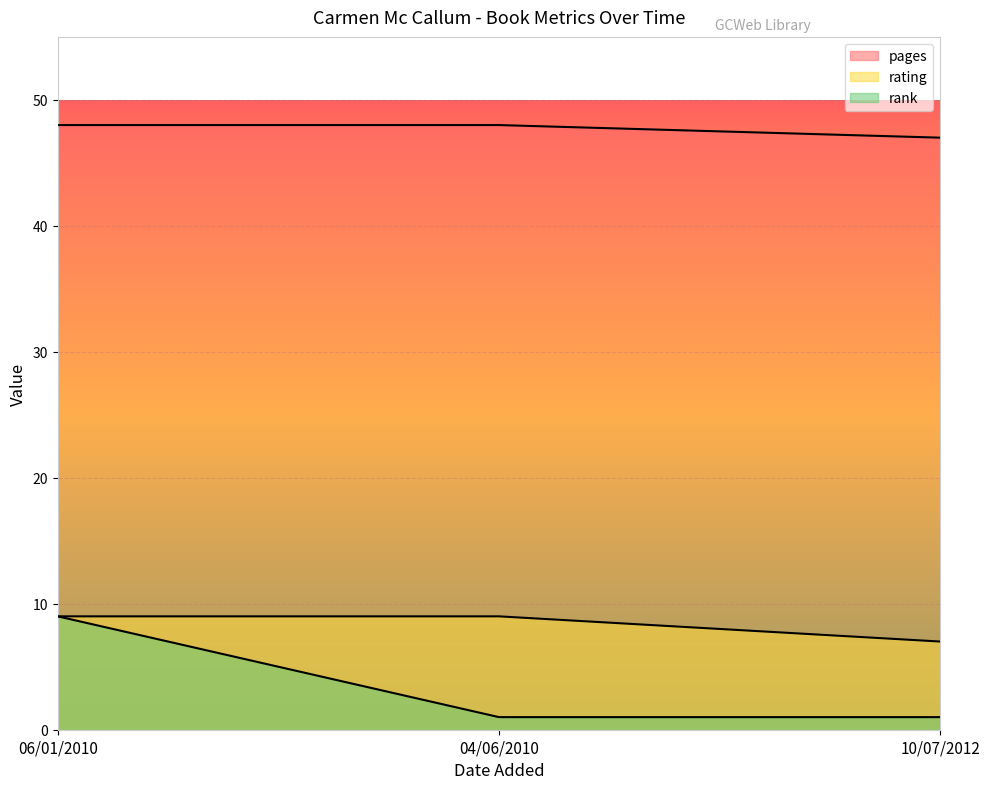

Does the chart display data point markers on the line(s)?

No